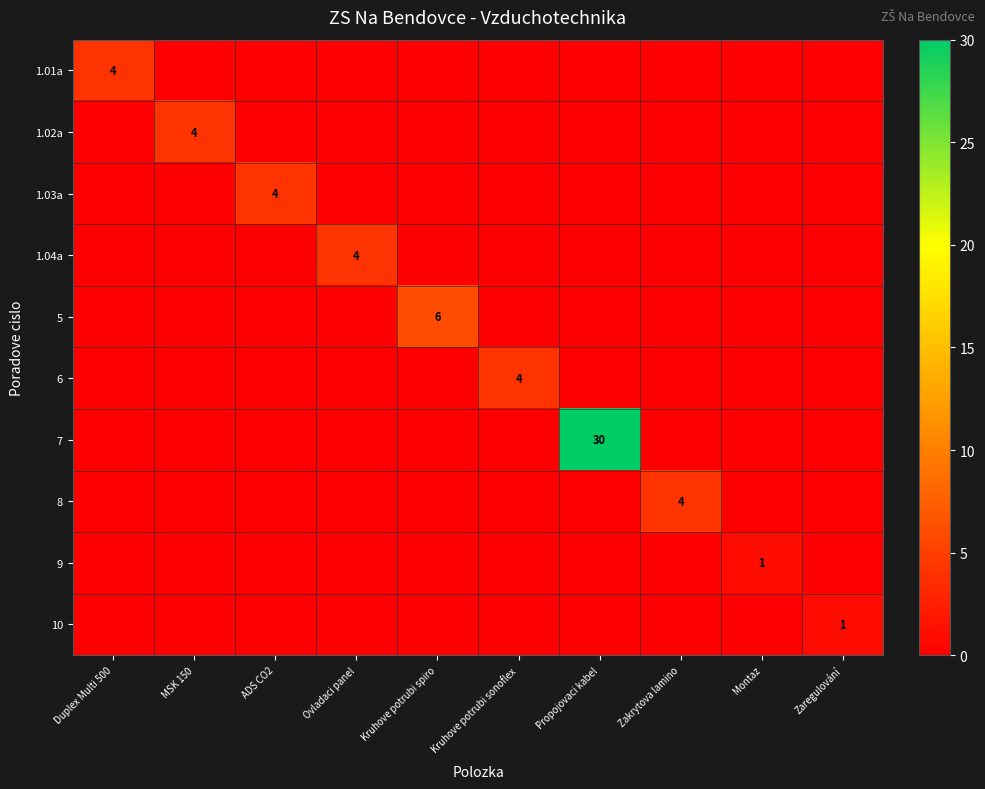

The value of 1.01a at Duplex Multi 500 is 4. True or false?

True